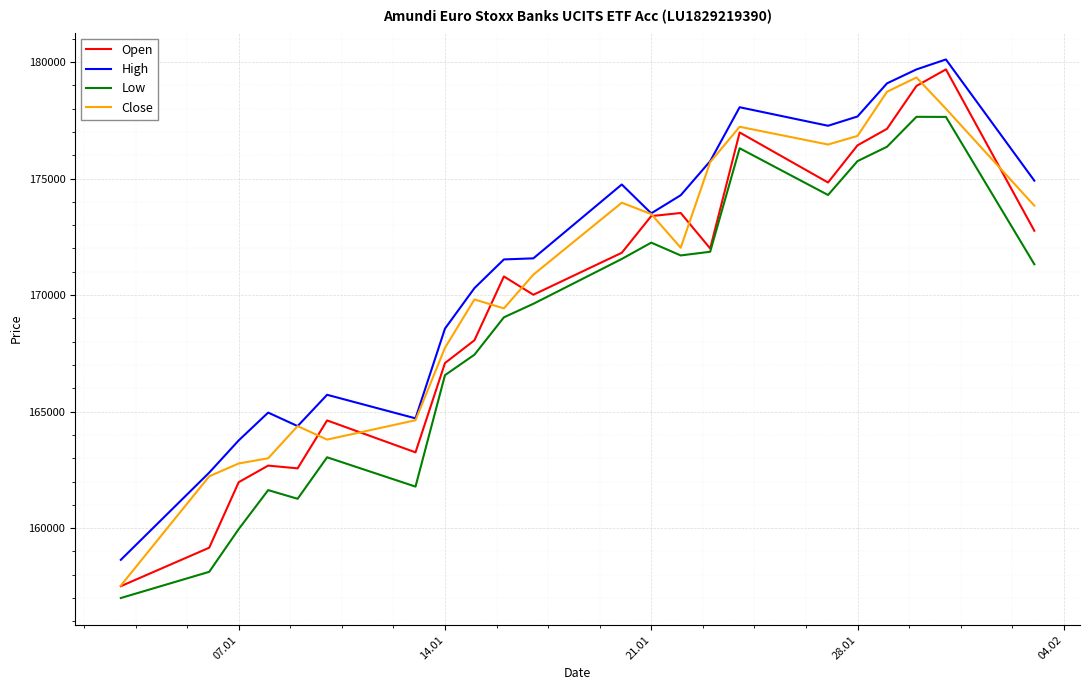

What is the highest value of the Open series?

179686